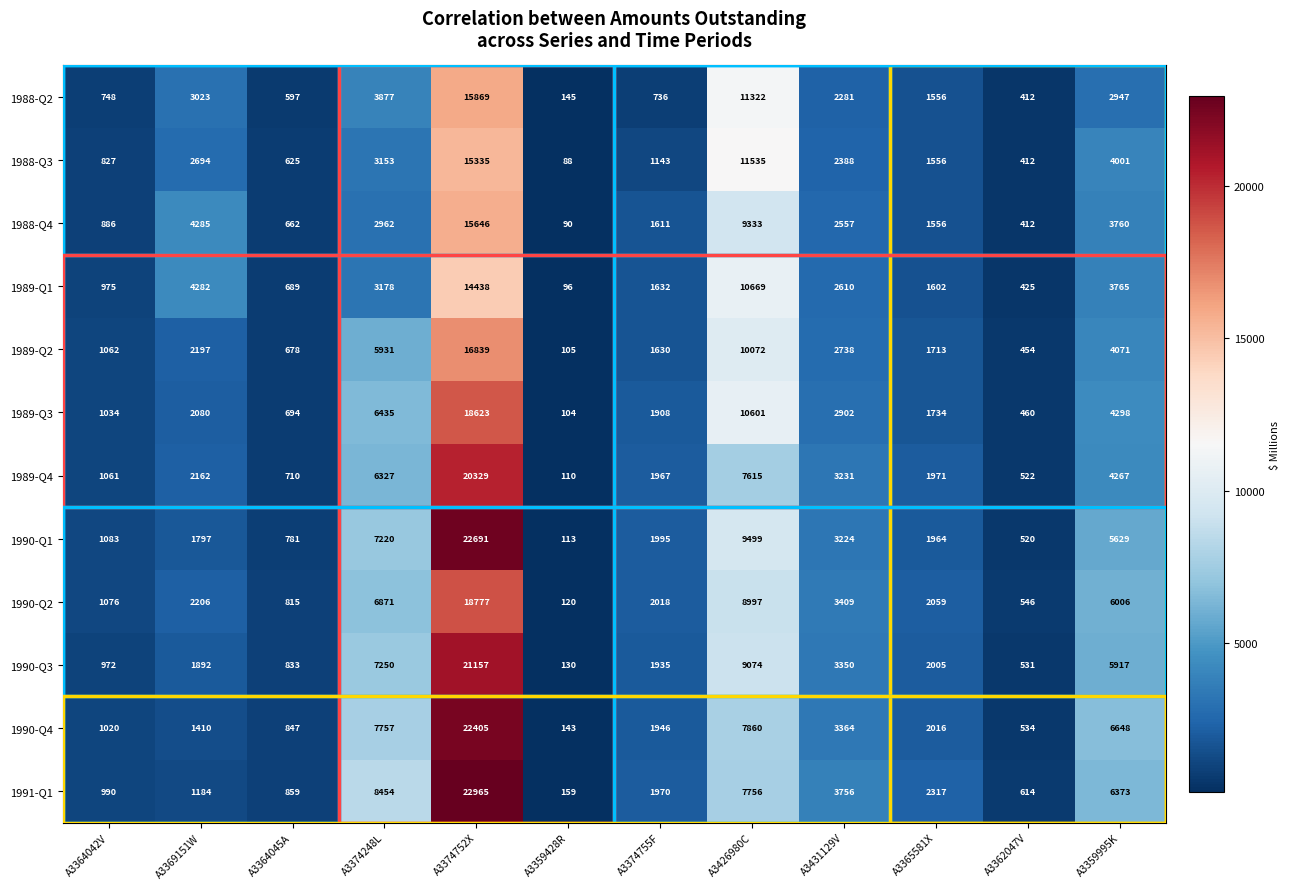

The 1990-Q1 series shows 1584 at A3364042V. True or false?

False